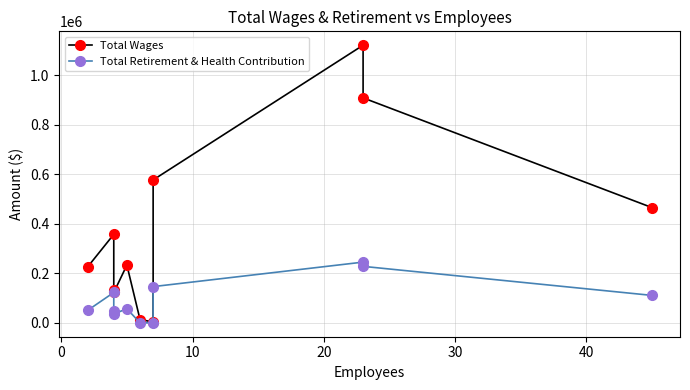

In Total Wages, how many points are higher than both neighbors (excluding endpoints)?

3